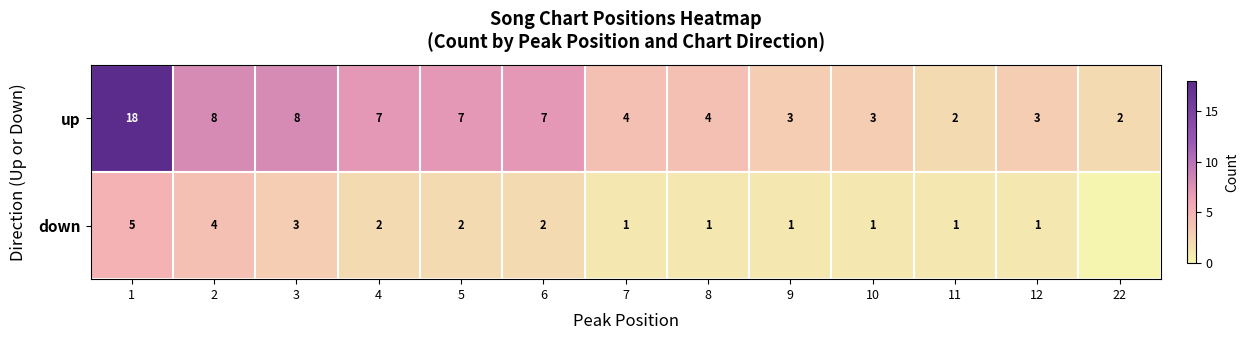

At how many categories does at least one series exceed 1?

13